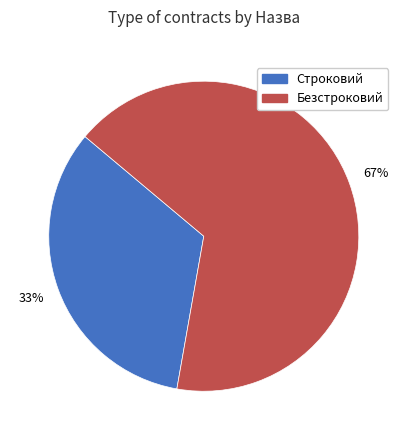

What is the ratio of the value at Безстроковий to the value at Строковий?

2.0